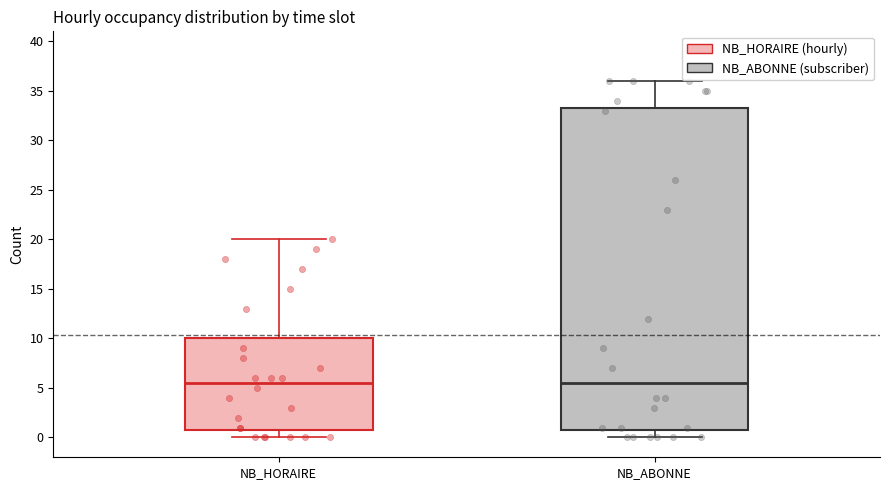

Reading left to right, read every box against the y-axis: the position of its median line, the range the box covers, and the ends of its whiskers. The values are not printed on the chart, so give them approximately, as read against the axis.

NB_HORAIRE: median 5.5, box 1.0 to 10.0, whiskers 0.0 to 20.0
NB_ABONNE: median 5.5, box 1.0 to 33.5, whiskers 0.0 to 36.0